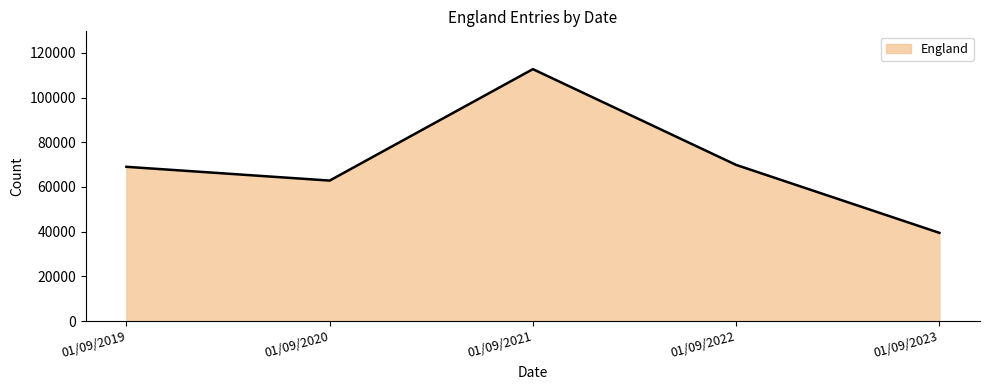

What value does the data have at 01/09/2023, to the nearest 50?

39500